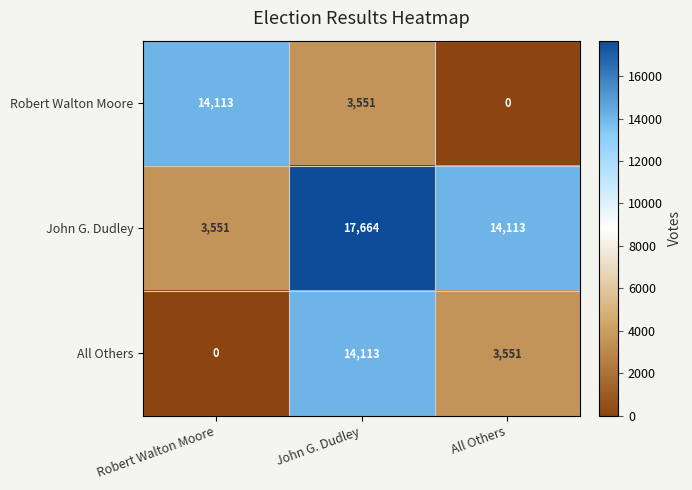

Reading right to left, transcribe all the data shown in this chart.

Robert Walton Moore: All Others=0	John G. Dudley=3551	Robert Walton Moore=14113
John G. Dudley: All Others=14113	John G. Dudley=17664	Robert Walton Moore=3551
All Others: All Others=3551	John G. Dudley=14113	Robert Walton Moore=0